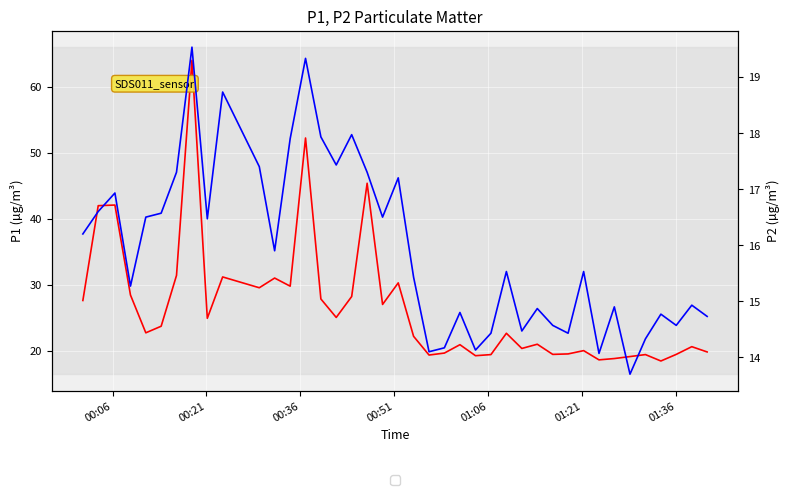

Reading left to right, extract all data points from this chart.

P1: 27.6	42.0	42.1	28.4	22.7	23.7	31.4	64.0	24.9	31.2	29.5	31.0	29.8	52.2	27.8	25.0	28.2	45.4	27.0	30.3	22.2	19.3	19.6	20.9	19.2	19.4	22.6	20.3	21.0	19.4	19.5	20.0	18.6	18.8	19.1	19.4	18.4	19.4	20.6	19.8
P2: 16.2	16.6	16.9	15.3	16.5	16.6	17.3	19.5	16.5	18.7	17.4	15.9	17.9	19.3	17.9	17.4	18.0	17.3	16.5	17.2	15.4	14.1	14.2	14.8	14.1	14.4	15.5	14.5	14.9	14.6	14.4	15.5	14.1	14.9	13.7	14.3	14.8	14.6	14.9	14.7